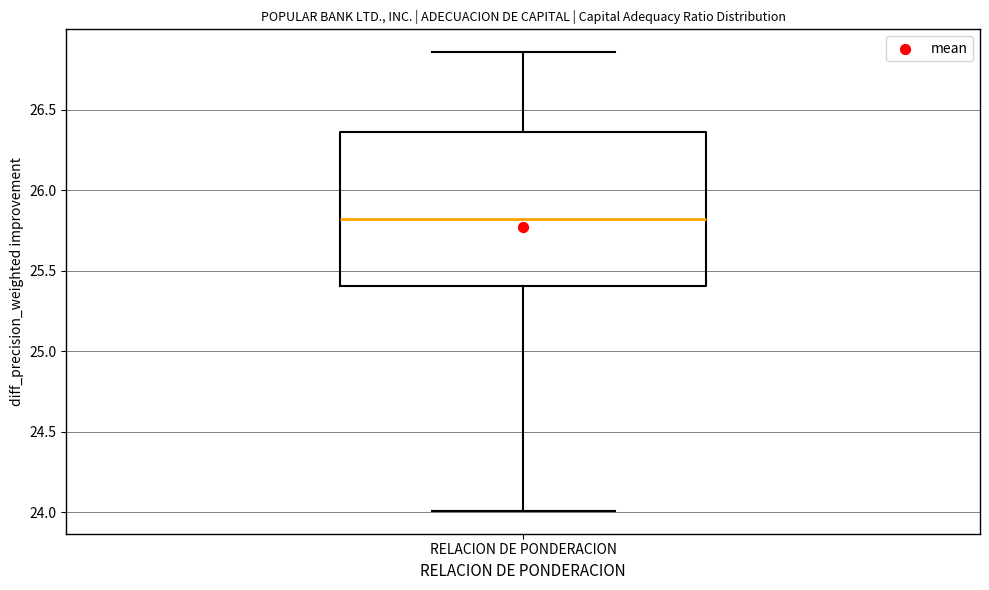

Where is the upper edge of the box for RELACION DE PONDERACION on the y-axis? The values are not printed on the chart, so give them approximately, as read against the axis.

26.35